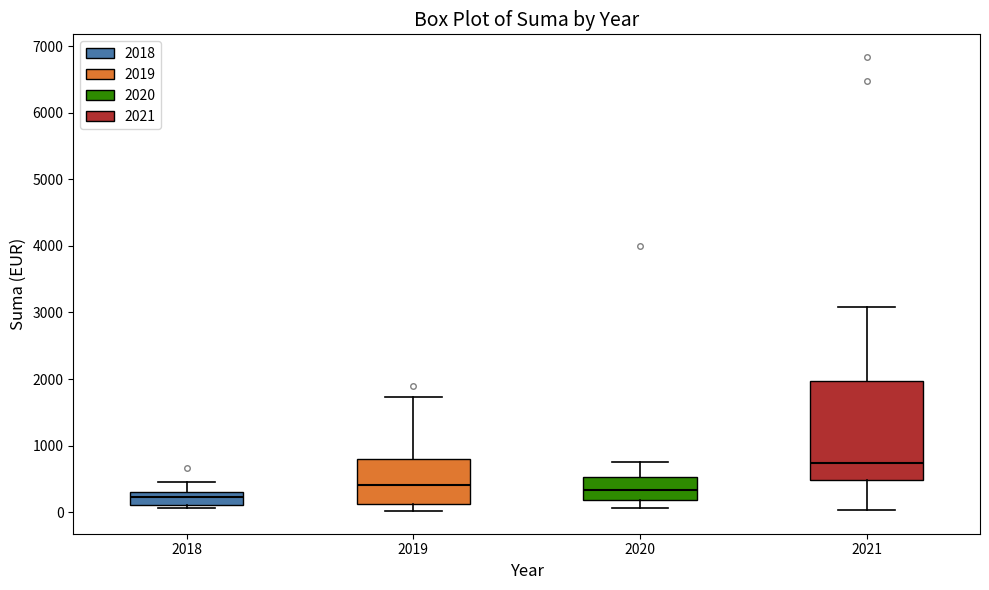

Where does the median line of the box at x = 2018 sit on the y-axis? The values are not printed on the chart, so give them approximately, as read against the axis.

200